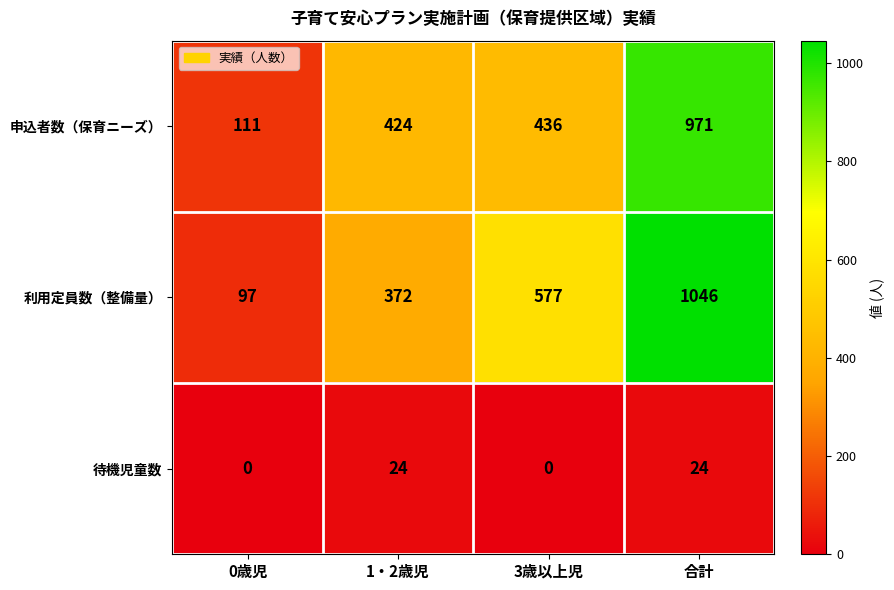

Reading left to right, extract all data points from this chart.

申込者数（保育ニーズ）: 0歳児=111	1・2歳児=424	3歳以上児=436	合計=971
利用定員数（整備量）: 0歳児=97	1・2歳児=372	3歳以上児=577	合計=1046
待機児童数: 0歳児=0	1・2歳児=24	3歳以上児=0	合計=24